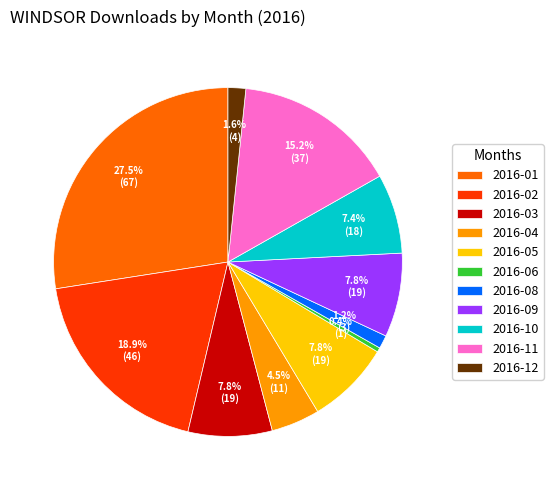

Combined, what portion of the pie is 2016-01 and 2016-06?

27.9%